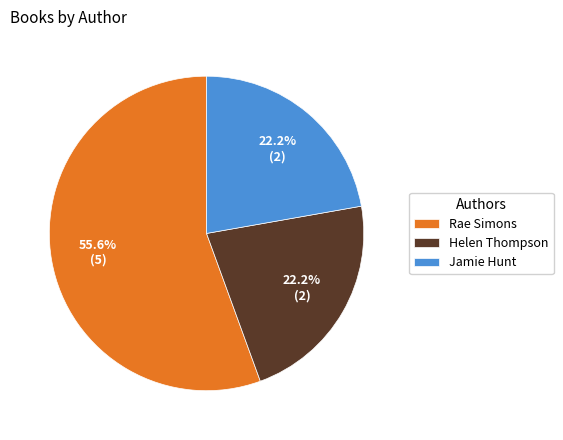

Is there any slice that represents more than half of the pie?

Yes